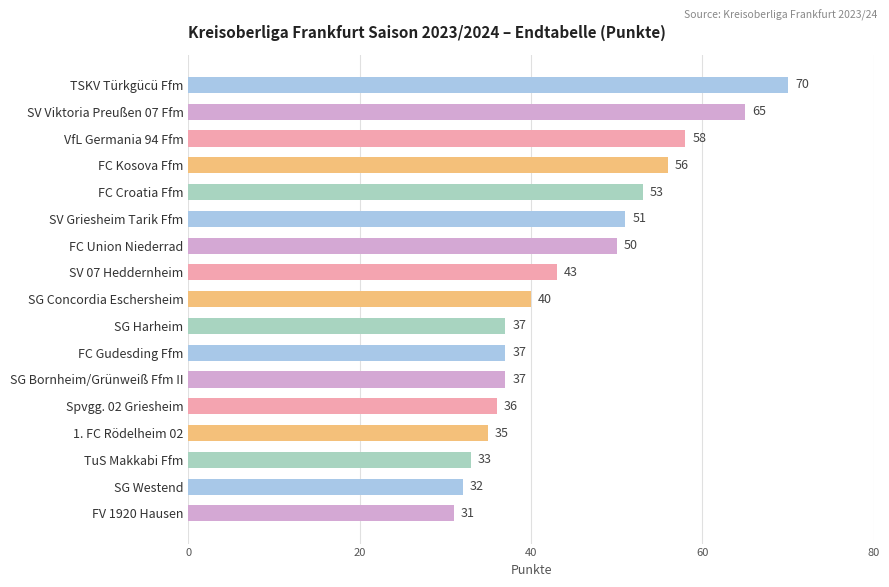

Between SG Concordia Eschersheim and SG Harheim, which is larger?

SG Concordia Eschersheim